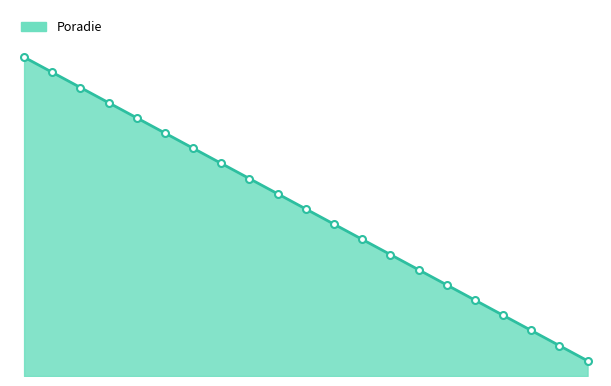

Which category has the lowest value across all series?

Kiralyová